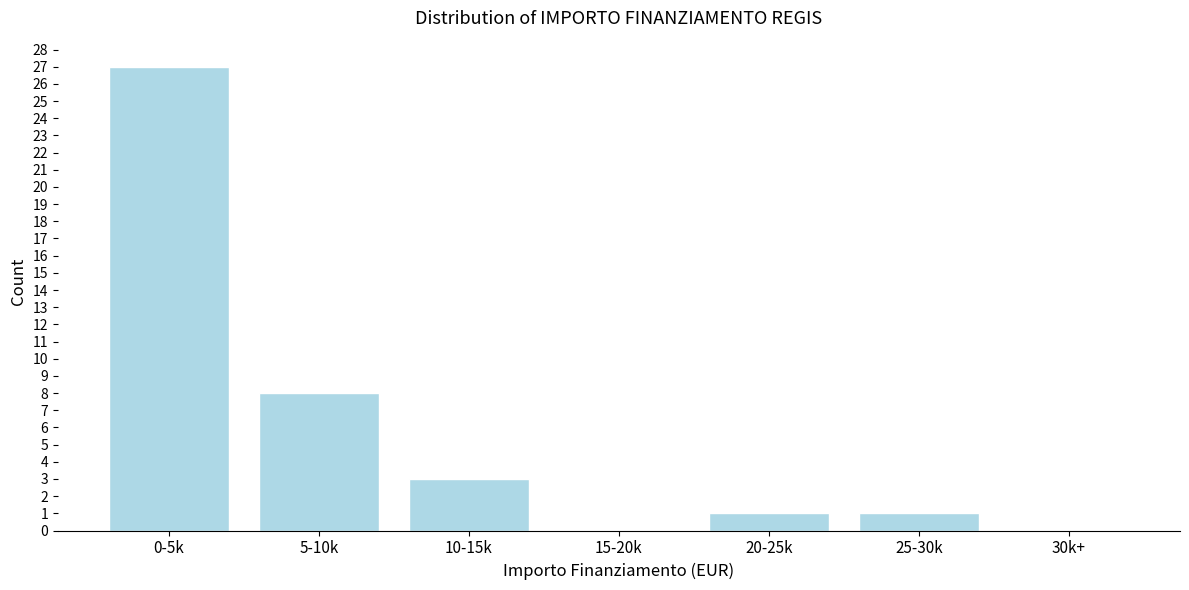

Reading right to left, list all the values displayed in this chart.

30k+=0	25-30k=1	20-25k=1	15-20k=0	10-15k=3	5-10k=8	0-5k=27